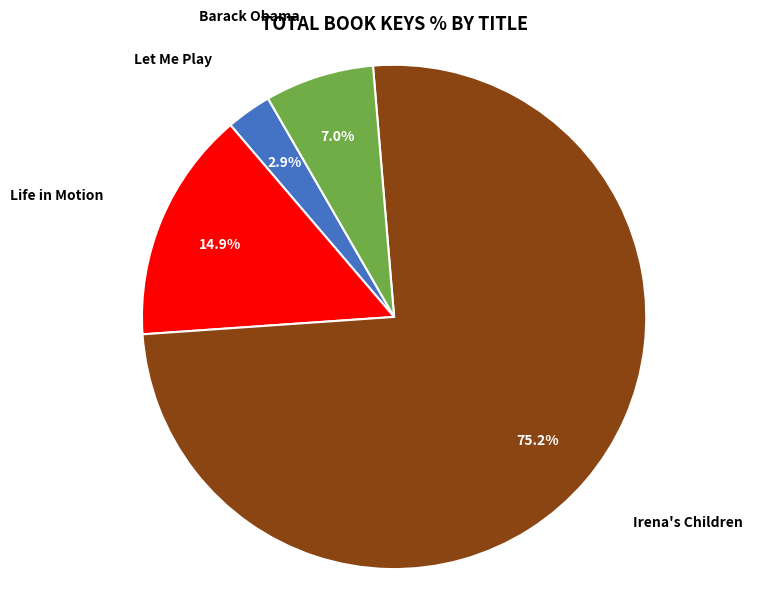

Does any single category account for the majority?

Yes